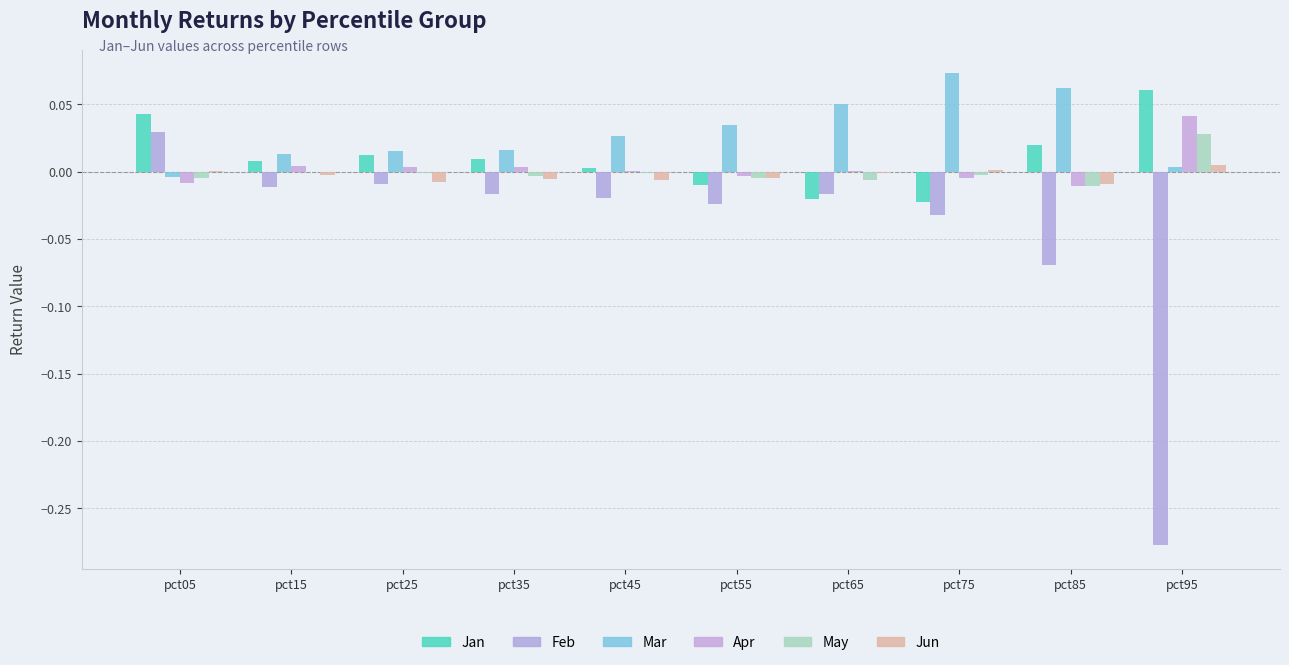

Where is Apr nearest to the value 0?

pct65